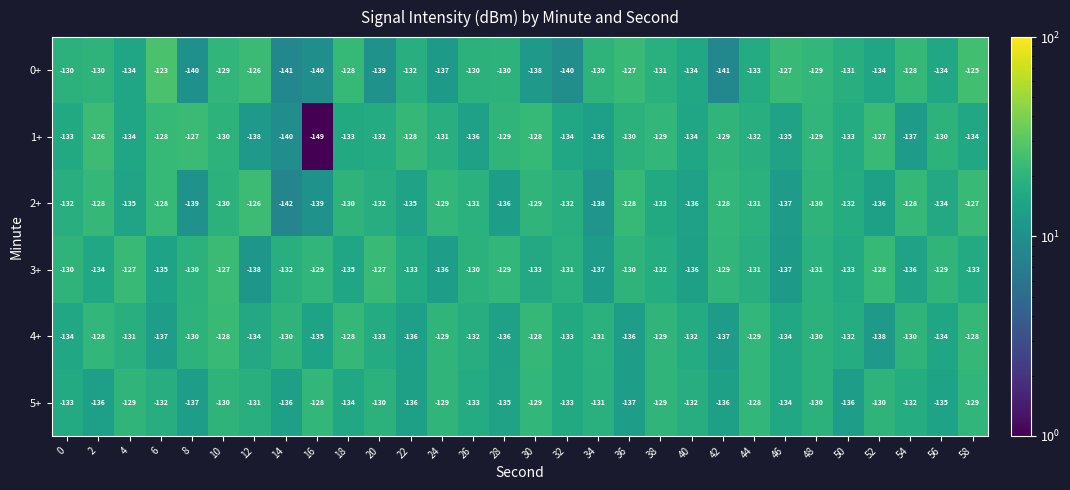

The 5+ series shows -56 at 32. True or false?

False